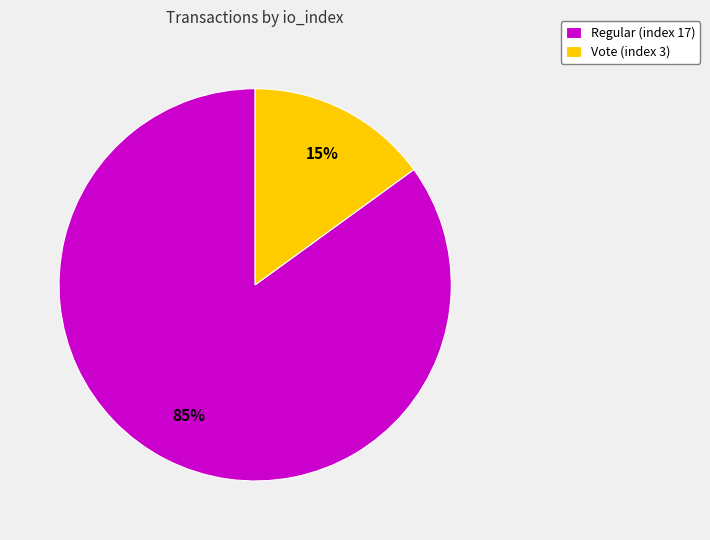

How many segments does this pie chart have?

2